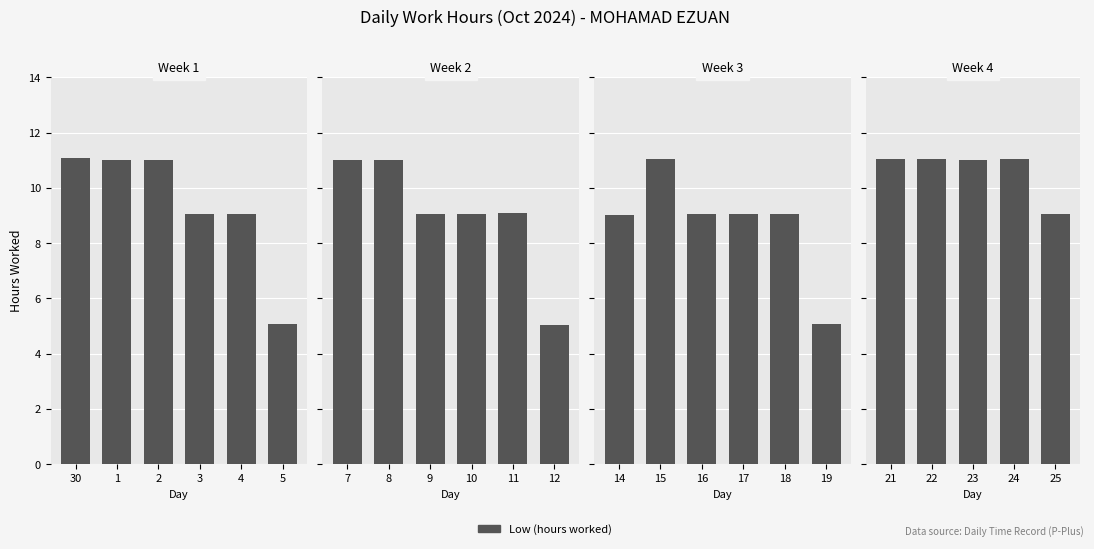

Does the chart contain stacked bars?

No